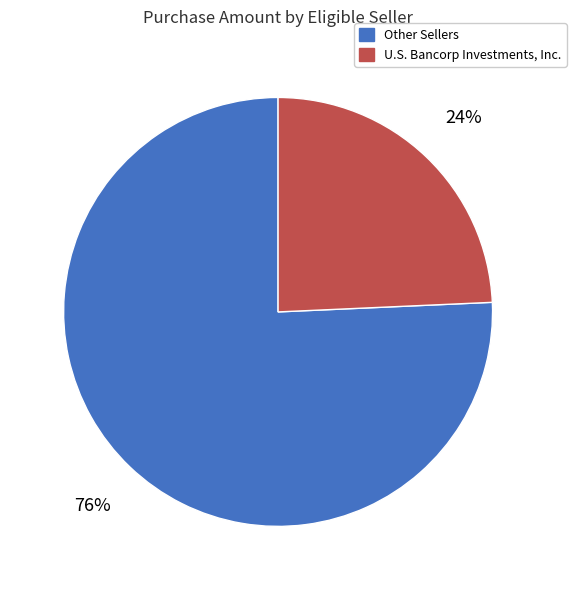

Is there a majority slice in this chart?

Yes